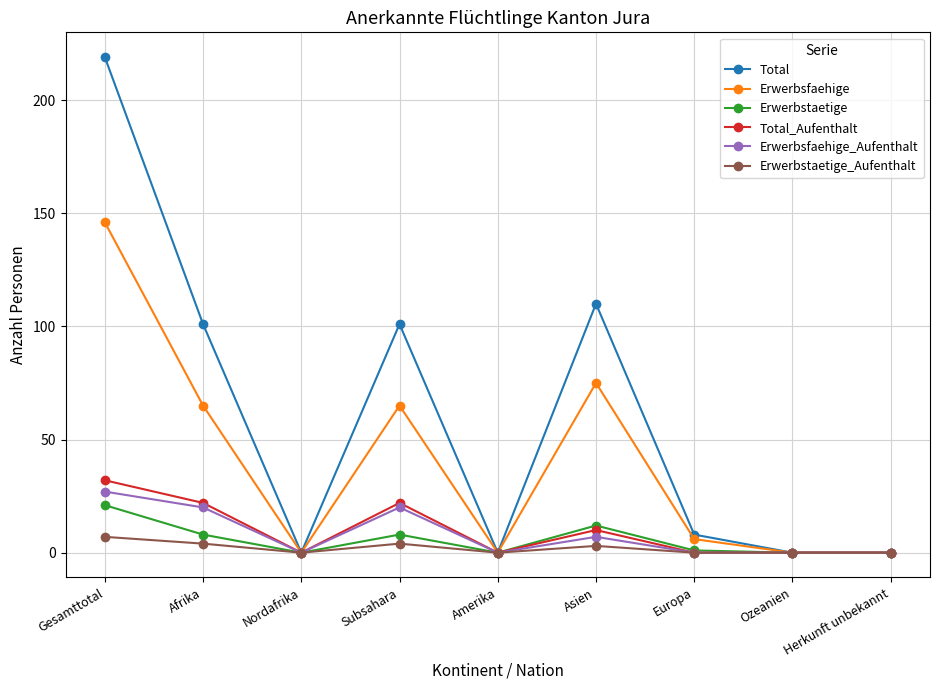

What is the label of the 9th point from the left?

Herkunft unbekannt